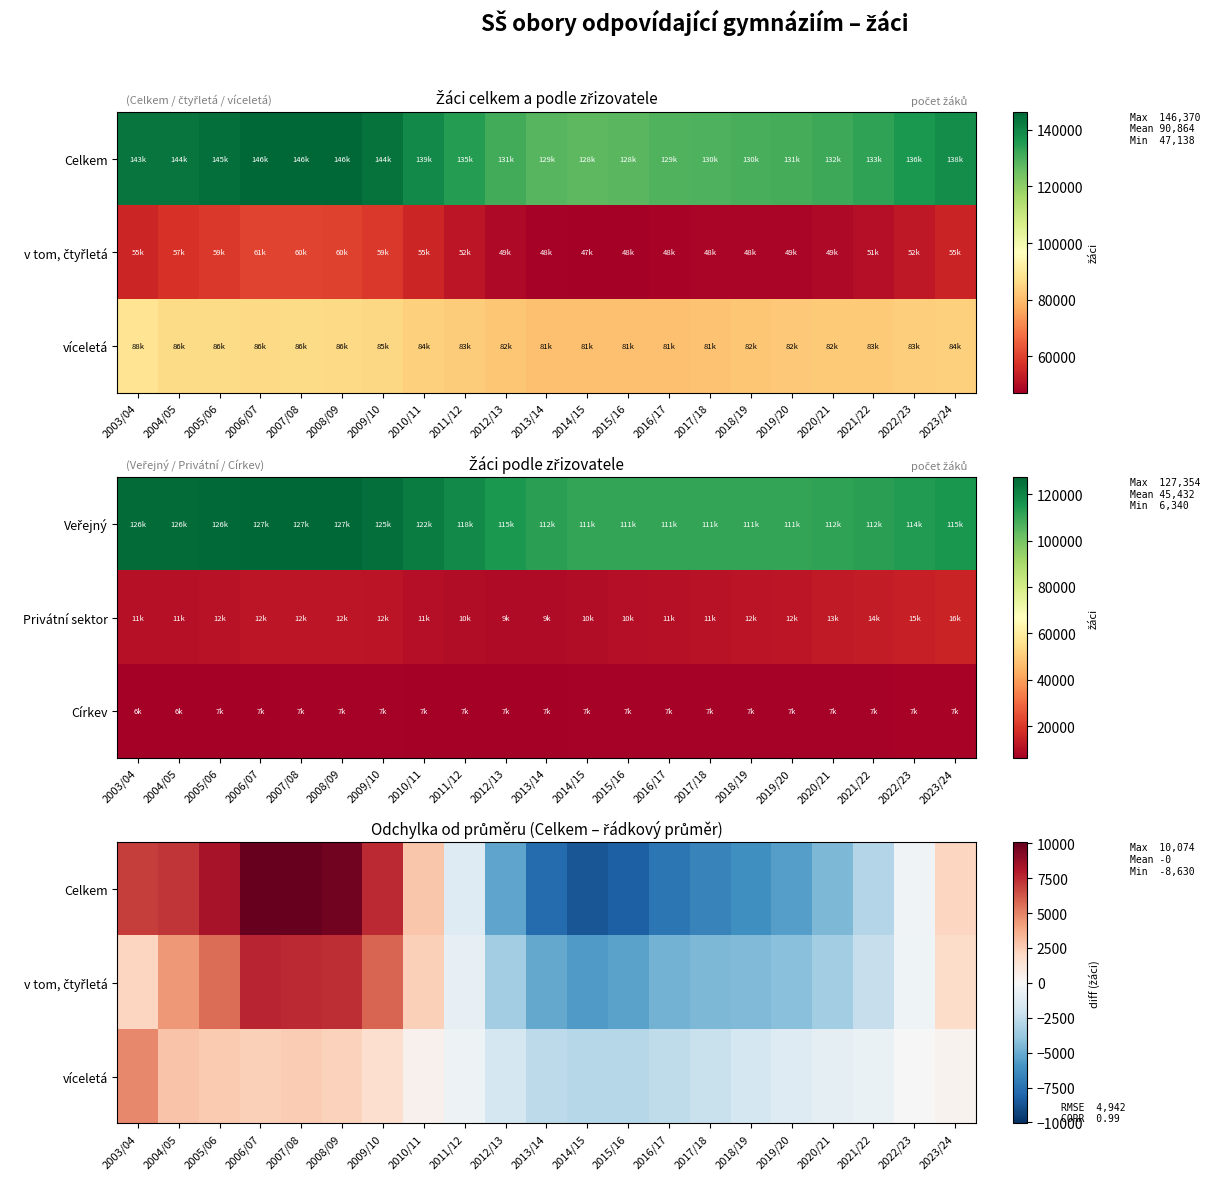

How many values in the v tom, čtyřletá series exceed -835?

10